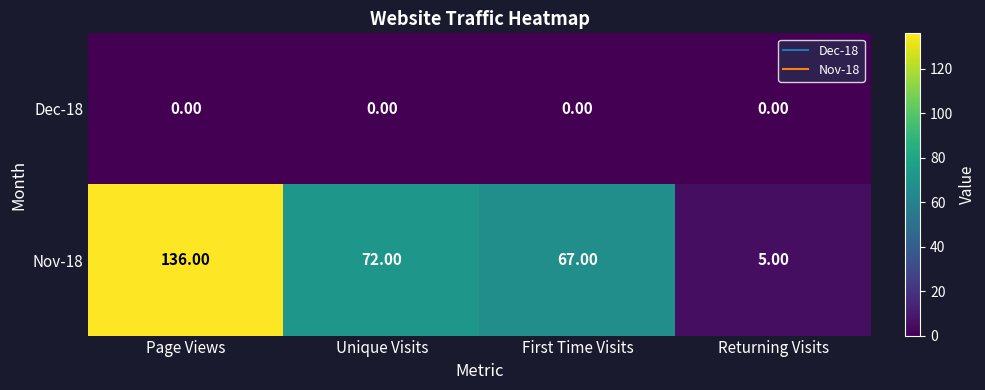

Where is Nov-18 nearest to the value 70?

Unique Visits